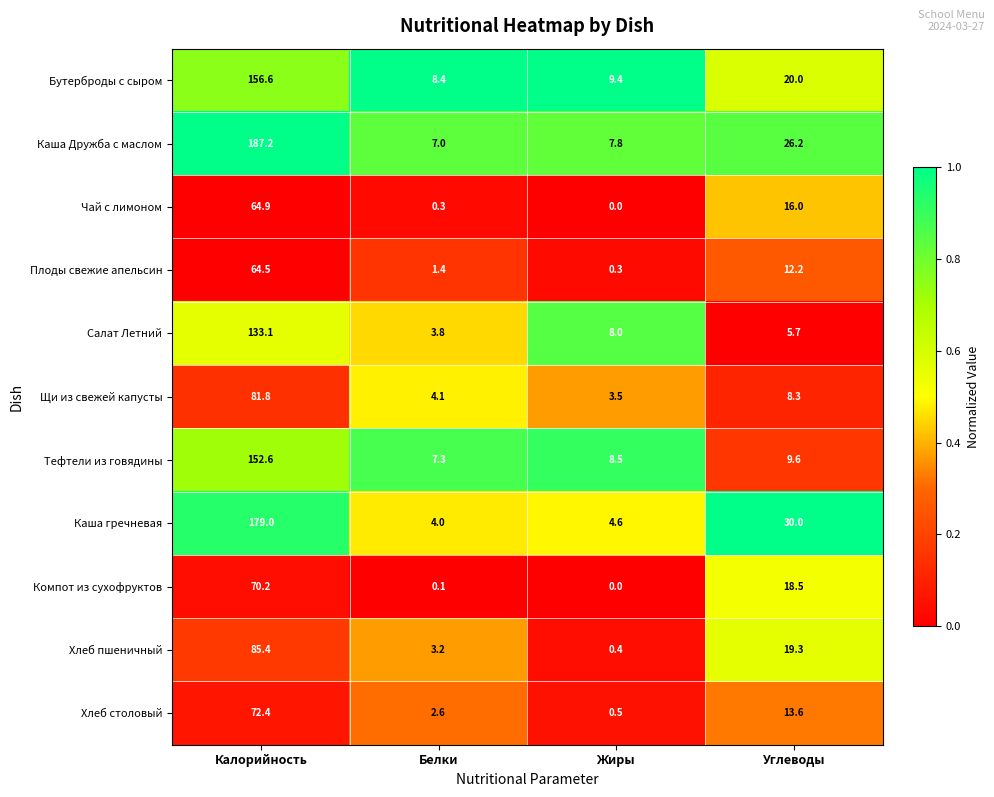

Rank the categories by Хлеб столовый value from highest to lowest.

Калорийность, Углеводы, Белки, Жиры